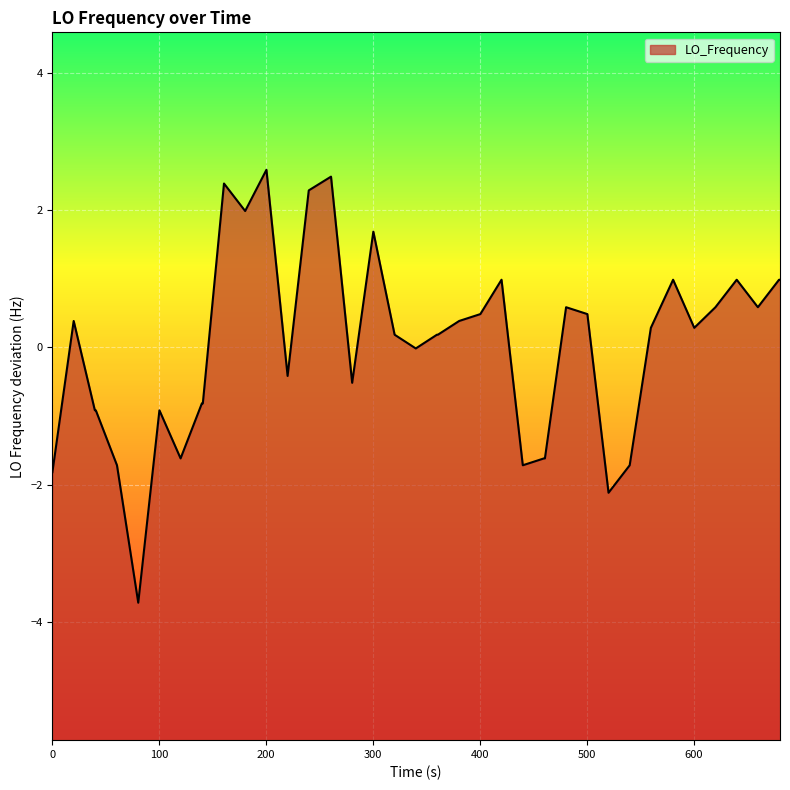

What is the greatest value displayed?

2.6